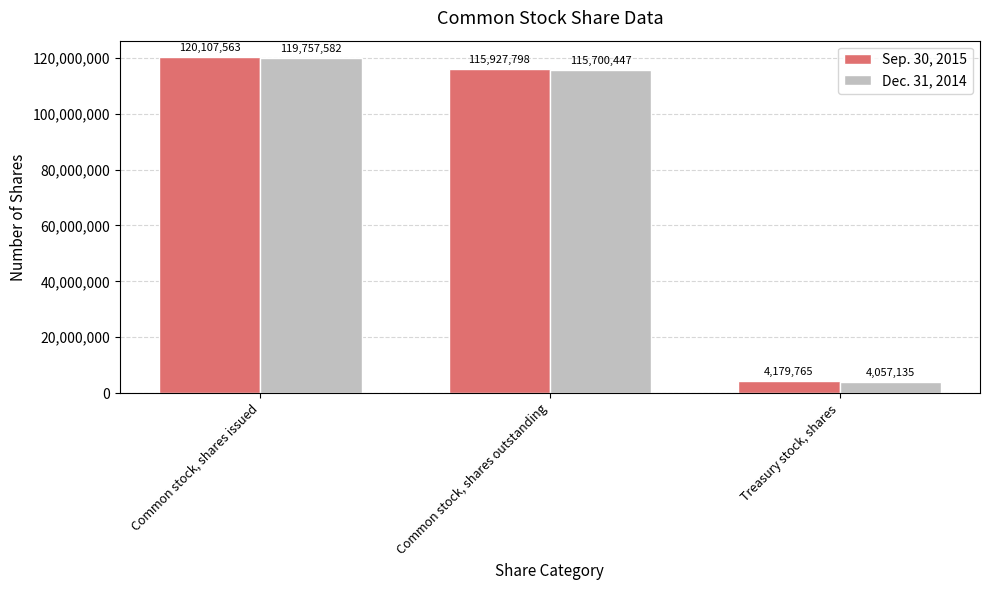

Reading right to left, extract all data points from this chart.

Sep. 30, 2015: 4179765	115927798	120107563
Dec. 31, 2014: 4057135	115700447	119757582